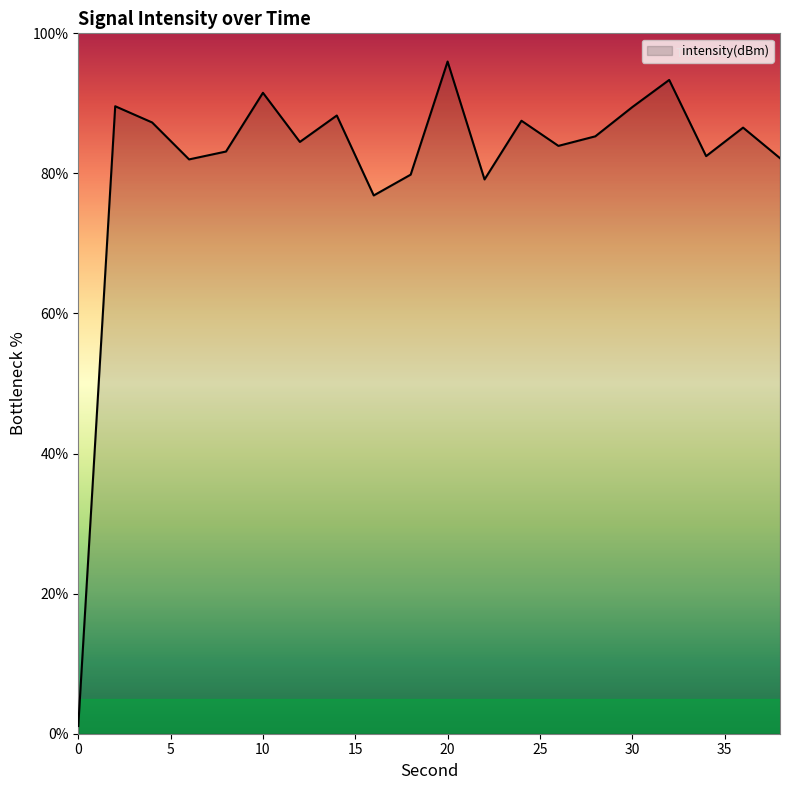

What is the difference between the maximum and minimum values?

94.9